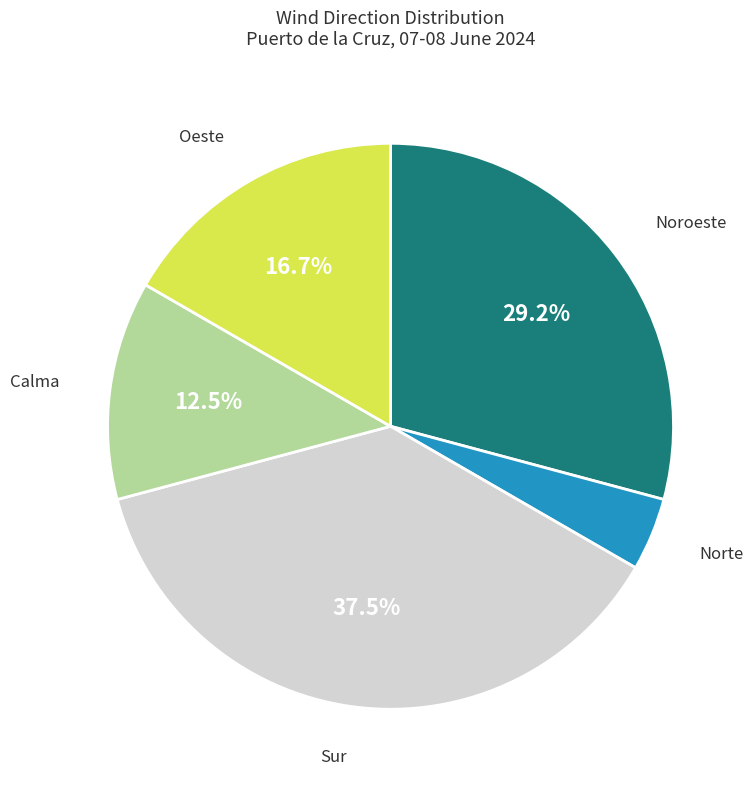

Is there a majority slice in this chart?

No